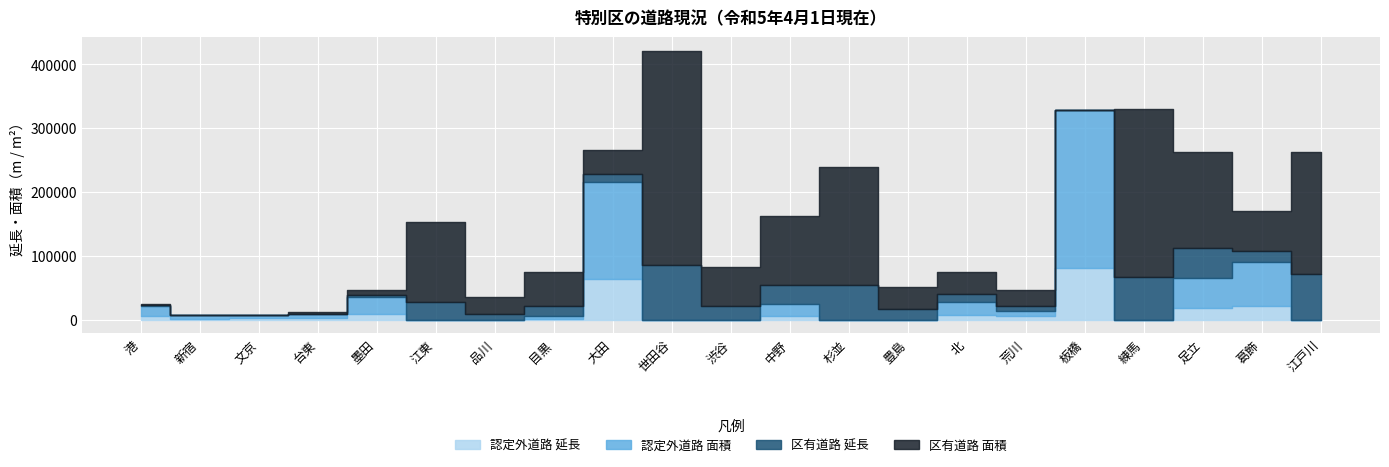

Reading left to right, transcribe all the data shown in this chart.

認定外道路 延長: 港=6074	新宿=2247	文京=2575	台東=2643	墨田=8794	江東=0	品川=0	目黒=1786	大田=64370	世田谷=0	渋谷=0	中野=5880	杉並=0	豊島=0	北=7309	荒川=5532	板橋=81596	練馬=0	足立=18935	葛飾=22340	江戸川=0
認定外道路 面積: 港=16165	新宿=5014	文京=4979	台東=6383	墨田=27211	江東=0	品川=0	目黒=3727	大田=152133	世田谷=0	渋谷=0	中野=18670	杉並=0	豊島=0	北=20583	荒川=7939	板橋=247204	練馬=0	足立=47236	葛飾=67646	江戸川=0
区有道路 延長: 港=490	新宿=0	文京=0	台東=649	墨田=2310	江東=27550	品川=8738	目黒=15983	大田=11638	世田谷=85355	渋谷=21563	中野=30686	杉並=55237	豊島=17108	北=12250	荒川=7898	板橋=0	練馬=66757	足立=46357	葛飾=17148	江戸川=71326
区有道路 面積: 港=2128	新宿=0	文京=0	台東=2203	墨田=8510	江東=126086	品川=26819	目黒=53878	大田=38281	世田谷=336000	渋谷=61067	中野=106727	杉並=184611	豊島=34696	北=35196	荒川=25272	板橋=0	練馬=263076	足立=150379	葛飾=63428	江戸川=190945